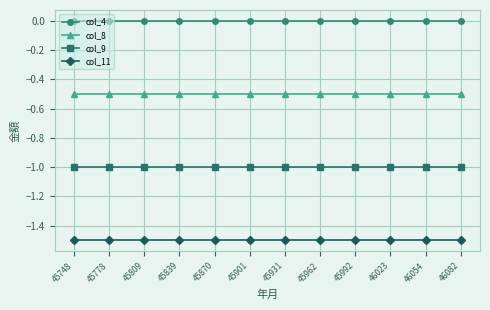

What is the difference between the highest and lowest values at 45839?

1.5